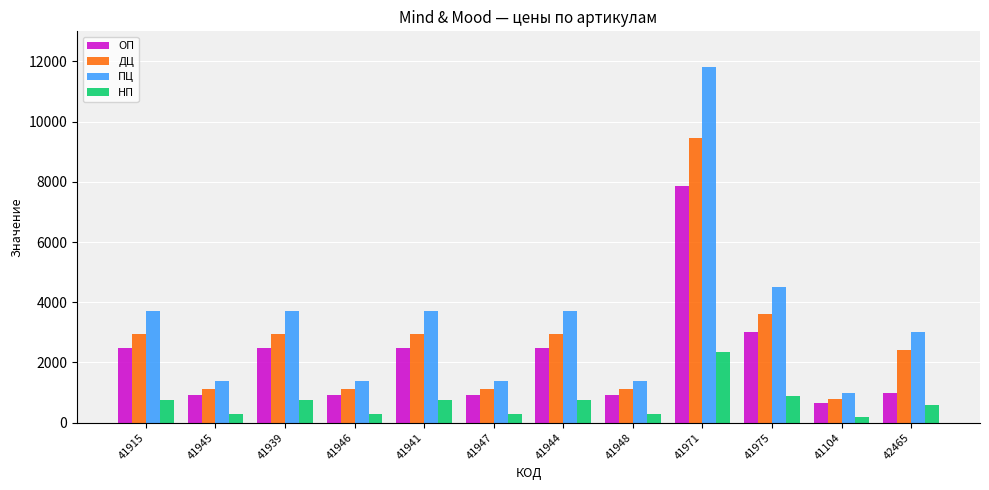

Are the bars horizontal?

No